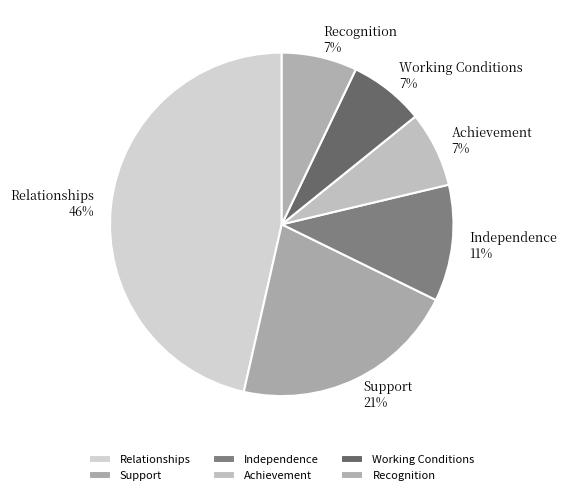

Between Support and Relationships, which is larger?

Relationships